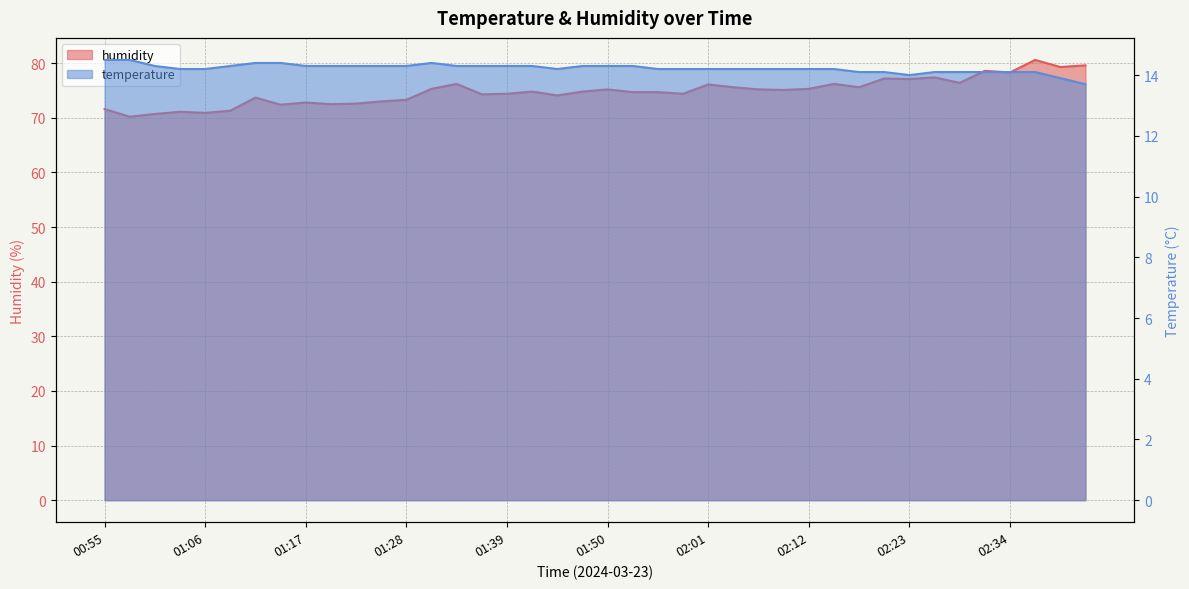

Which series has the largest range (max minus min)?

humidity